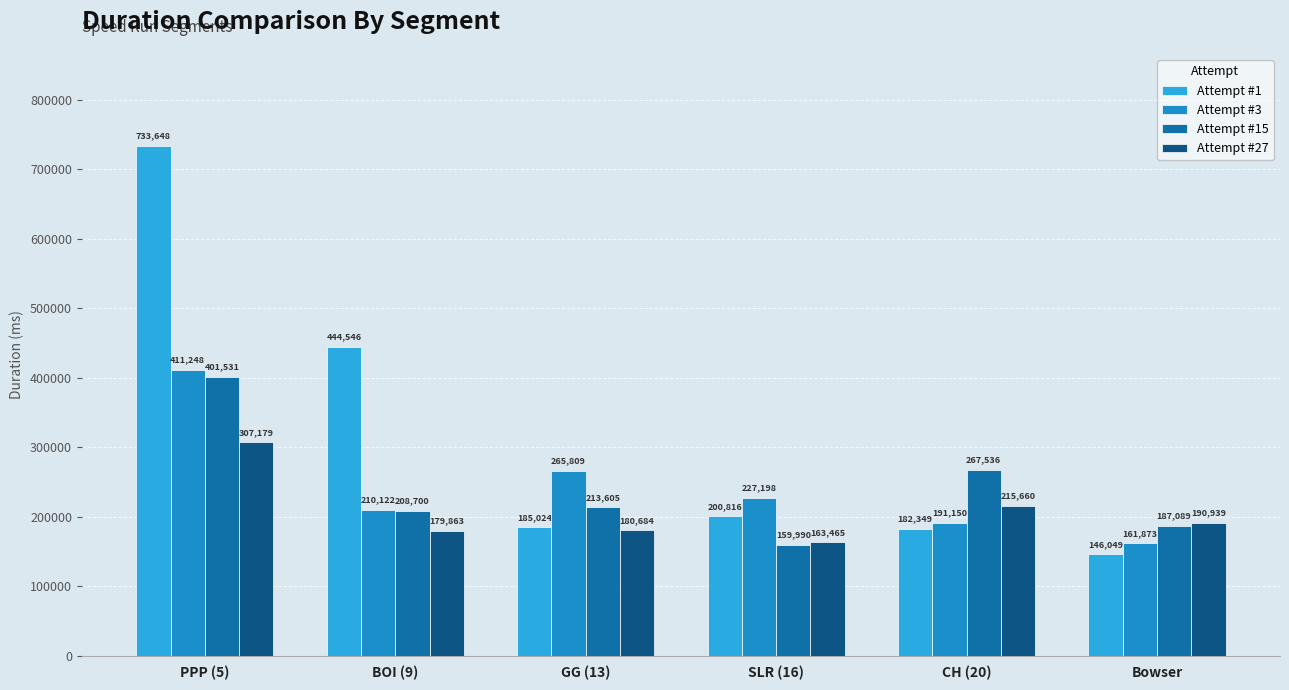

Reading left to right, list all the values displayed in this chart.

Attempt #1: 733648	444546	185024	200816	182349	146049
Attempt #3: 411248	210122	265809	227198	191150	161873
Attempt #15: 401531	208700	213605	159990	267536	187089
Attempt #27: 307179	179863	180684	163465	215660	190939